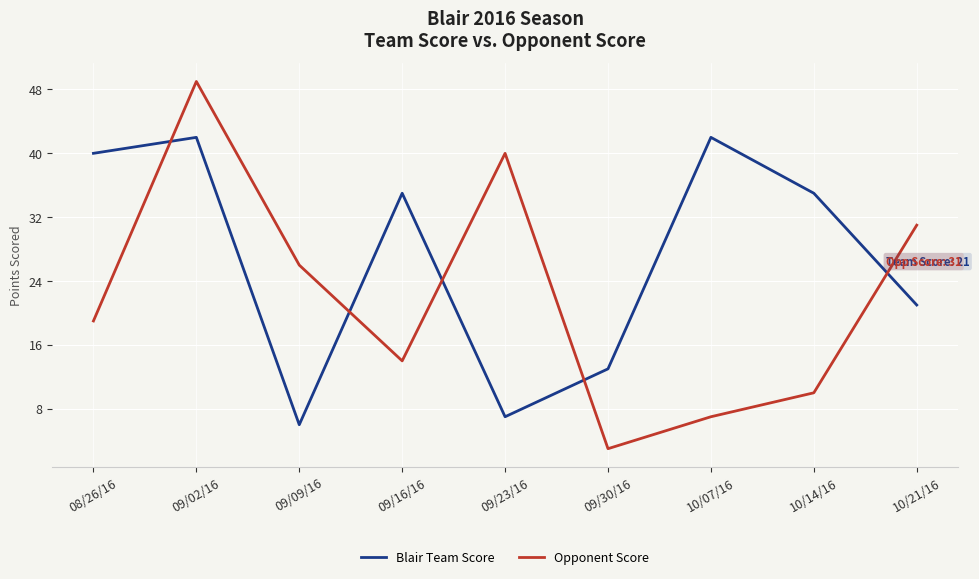

What position from the left is 09/23/16?

5